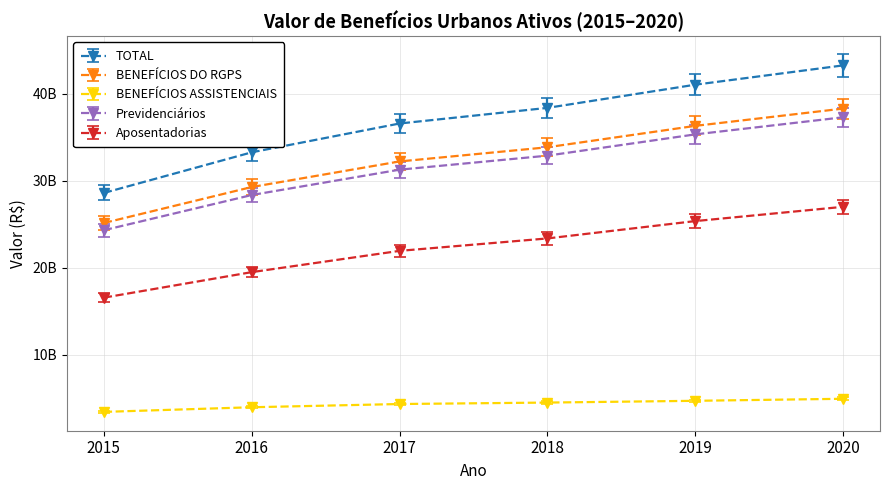

Is this an area chart (filled region under the line)?

No